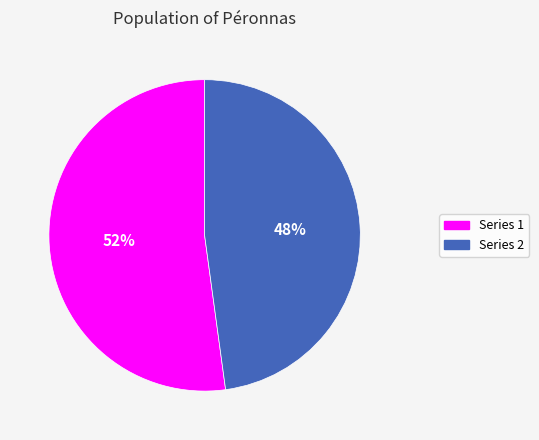

Which category has the smallest portion of the pie?

Series 2